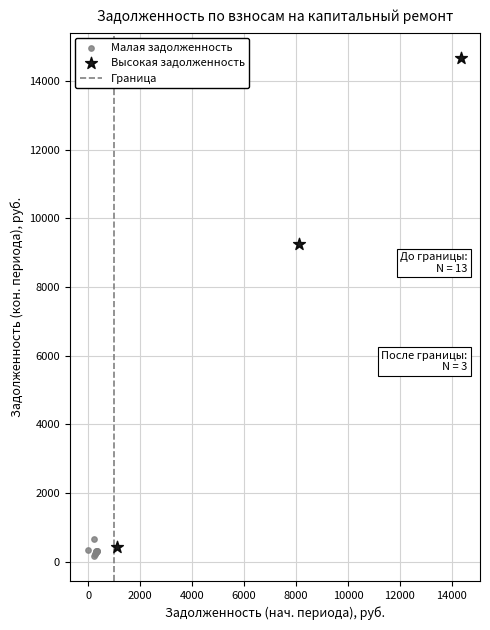

Which series has the widest spread of Y values?

Высокая задолженность